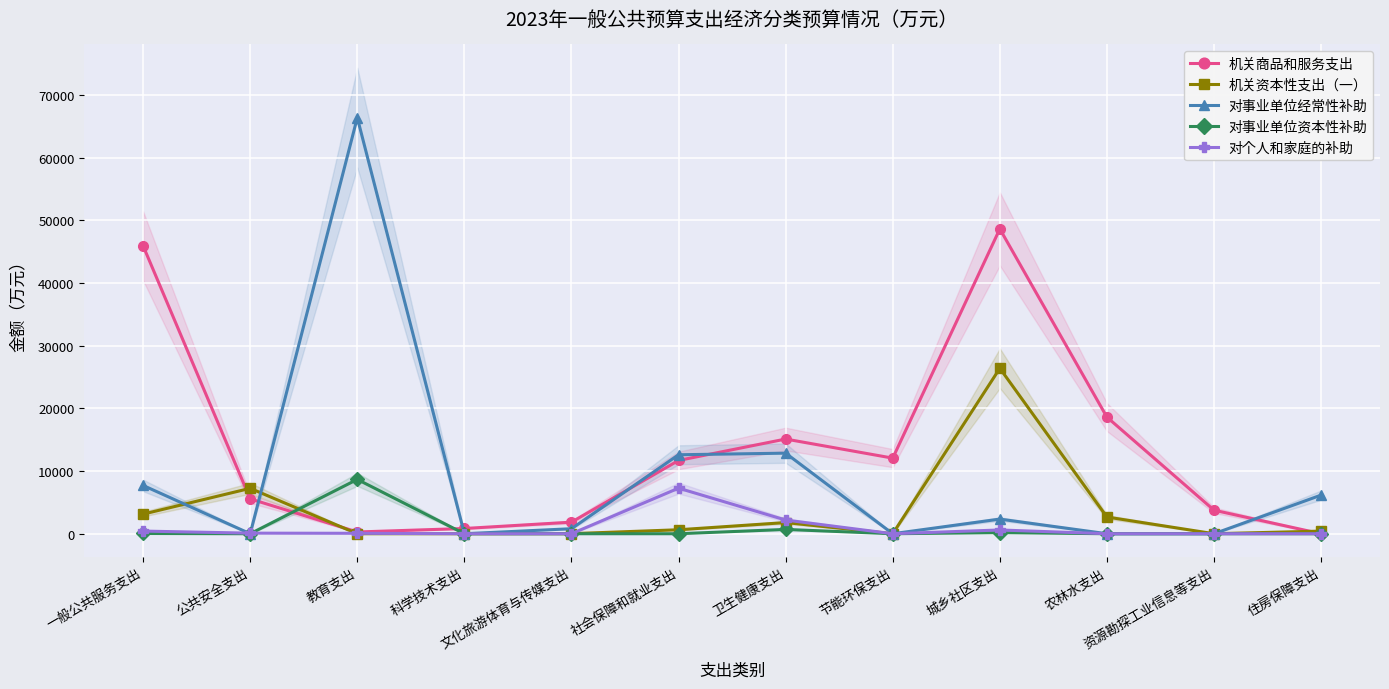

Which series has the widest spread of values?

对事业单位经常性补助